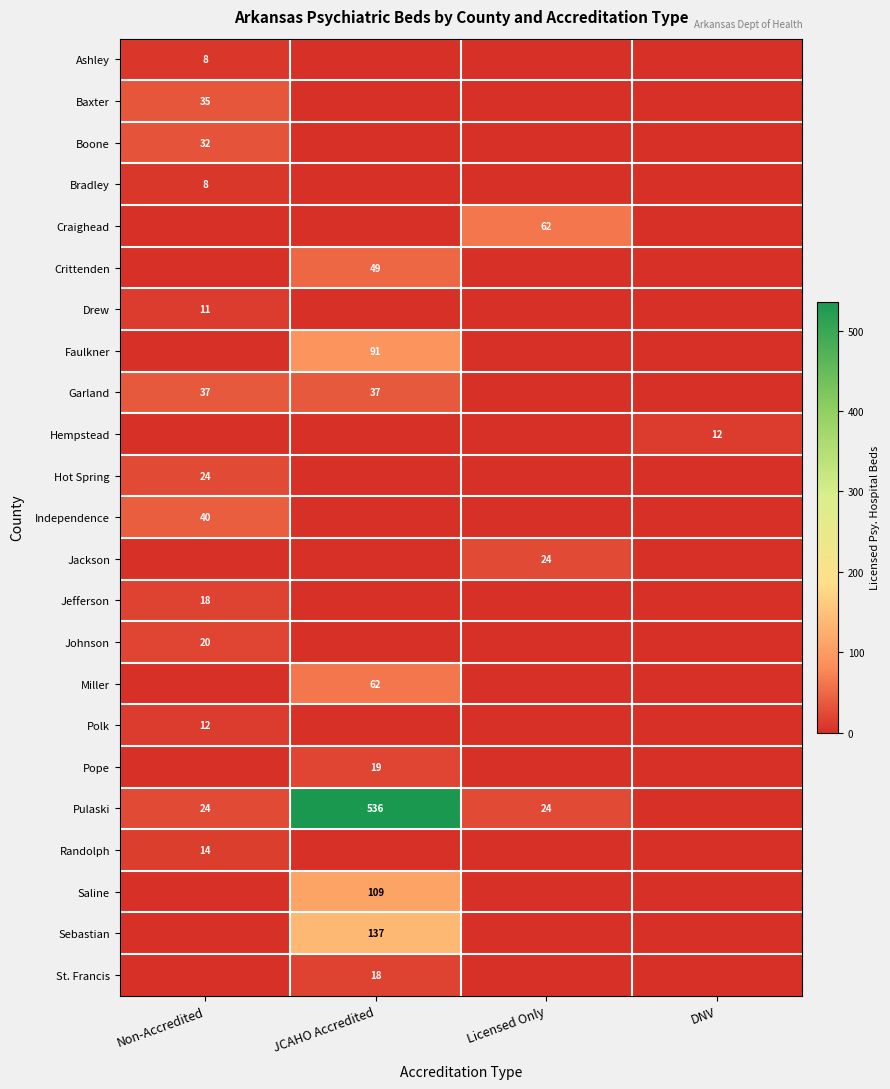

True or false: Jefferson has a value of 18 at Non-Accredited.

True